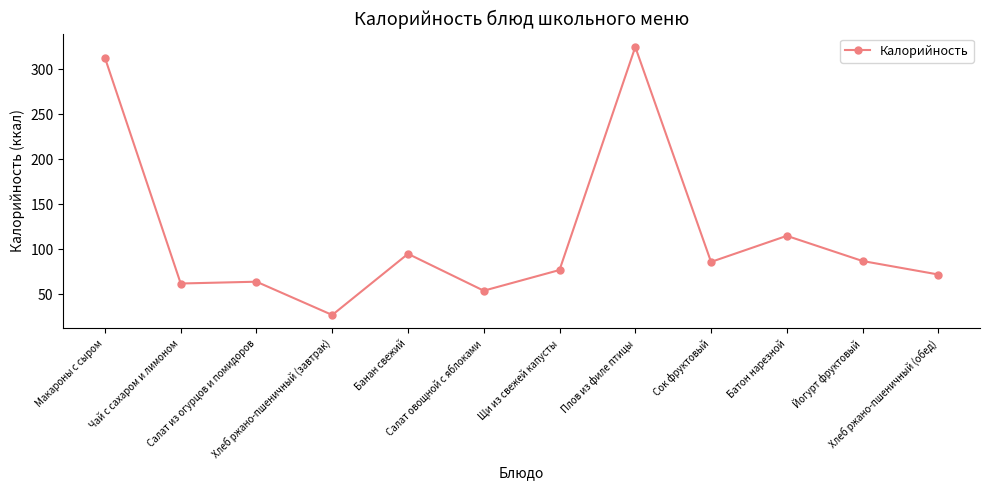

What is the difference between the maximum and minimum values?

298